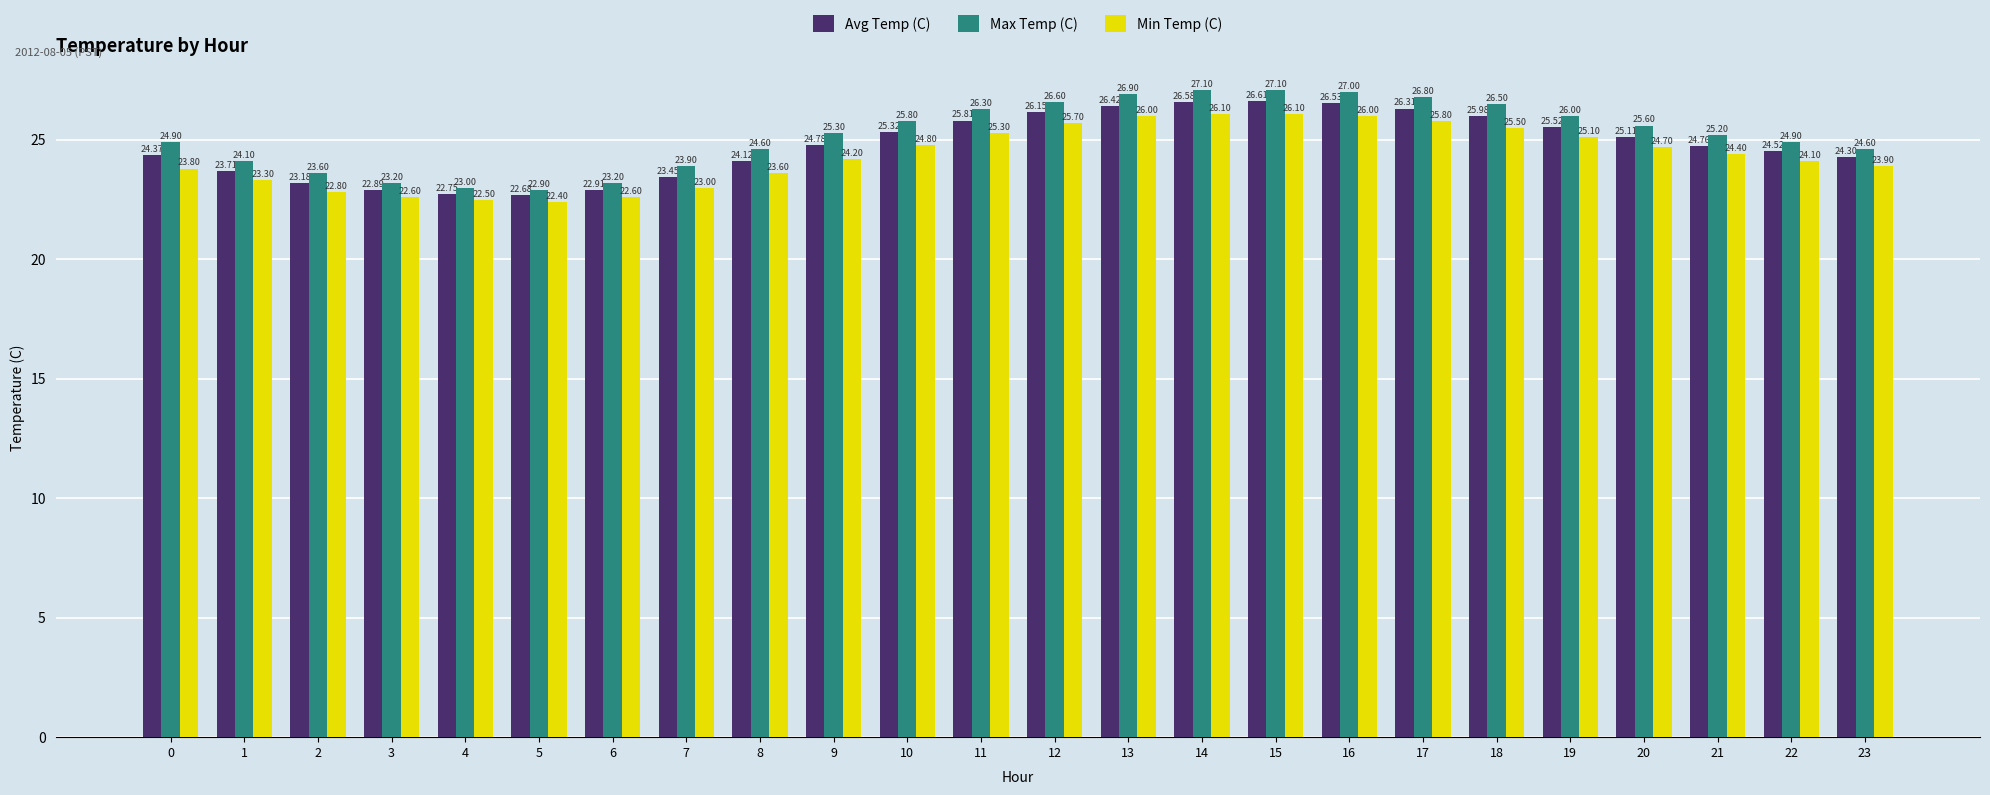

Rank the series by their maximum value, from lowest to highest.

Min Temp (C), Avg Temp (C), Max Temp (C)